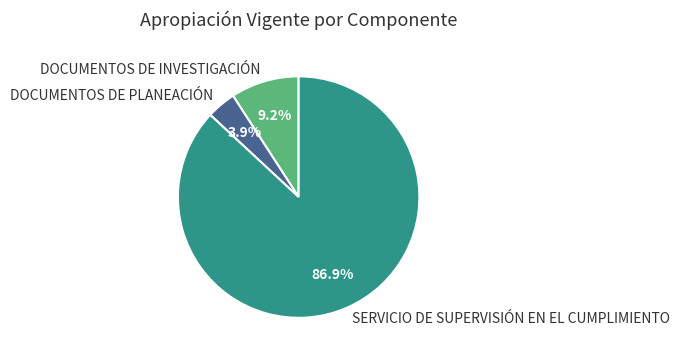

Which has a higher value, SERVICIO DE SUPERVISIÓN EN EL CUMPLIMIENTO or DOCUMENTOS DE INVESTIGACIÓN?

SERVICIO DE SUPERVISIÓN EN EL CUMPLIMIENTO